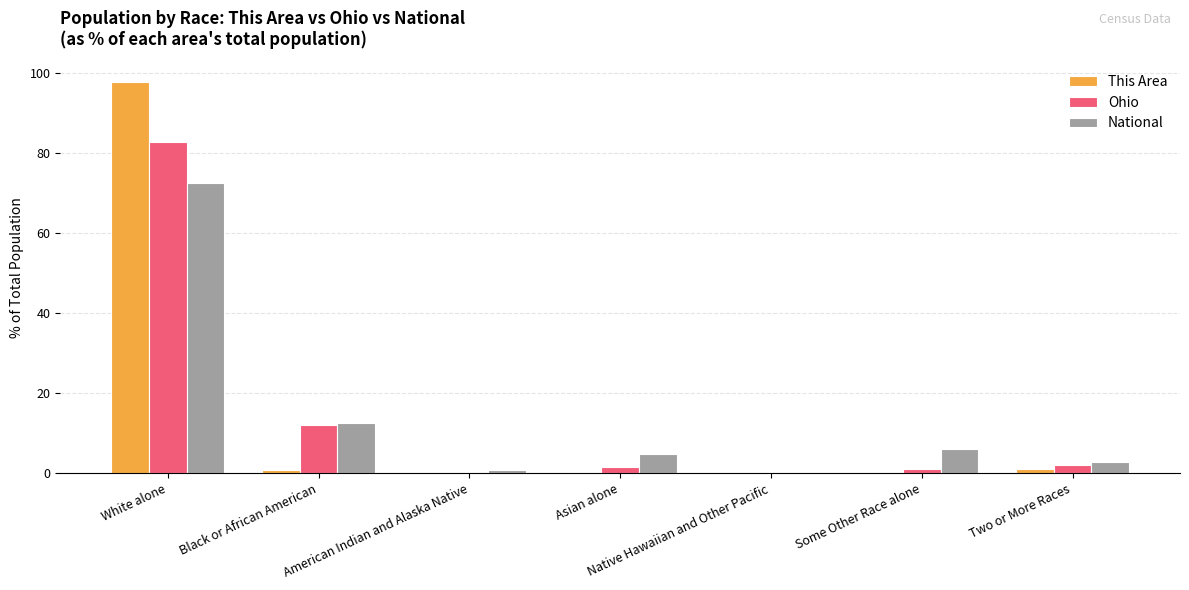

Is the value of National at Two or More Races greater than the value of This Area at Some Other Race alone?

Yes